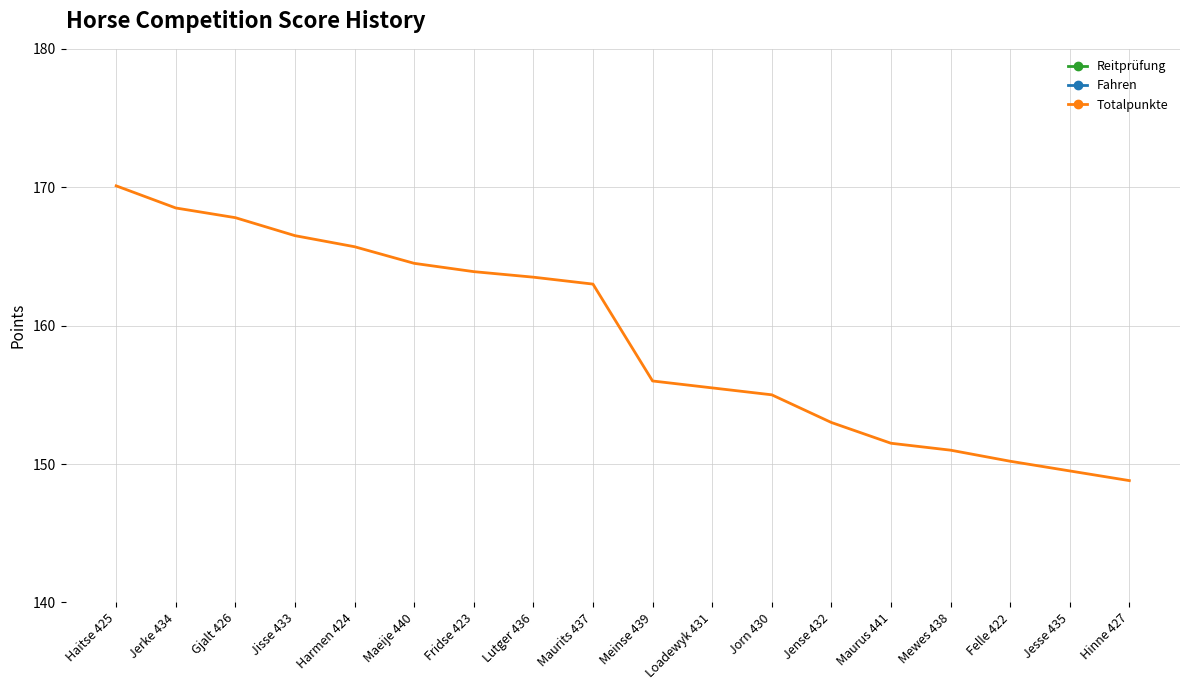

Reading left to right, list all the values displayed in this chart.

Reitprüfung: Haitse 425=85.5	Jerke 434=86.0	Gjalt 426=85.5	Jisse 433=84.5	Harmen 424=79.2	Maeije 440=83.0	Fridse 423=81.0	Lutger 436=75.0	Maurits 437=81.0	Meinse 439=78.0	Loadewyk 431=76.0	Jorn 430=77.0	Jense 432=77.0	Maurus 441=72.5	Mewes 438=75.0	Felle 422=76.1	Jesse 435=75.5	Hinne 427=73.7
Fahren: Haitse 425=84.6	Jerke 434=82.5	Gjalt 426=82.3	Jisse 433=82.0	Harmen 424=86.5	Maeije 440=81.5	Fridse 423=82.9	Lutger 436=88.5	Maurits 437=82.0	Meinse 439=78.0	Loadewyk 431=79.5	Jorn 430=78.0	Jense 432=76.0	Maurus 441=79.0	Mewes 438=76.0	Felle 422=74.1	Jesse 435=74.0	Hinne 427=75.1
Totalpunkte: Haitse 425=170.1	Jerke 434=168.5	Gjalt 426=167.8	Jisse 433=166.5	Harmen 424=165.7	Maeije 440=164.5	Fridse 423=163.9	Lutger 436=163.5	Maurits 437=163.0	Meinse 439=156.0	Loadewyk 431=155.5	Jorn 430=155.0	Jense 432=153.0	Maurus 441=151.5	Mewes 438=151.0	Felle 422=150.2	Jesse 435=149.5	Hinne 427=148.8